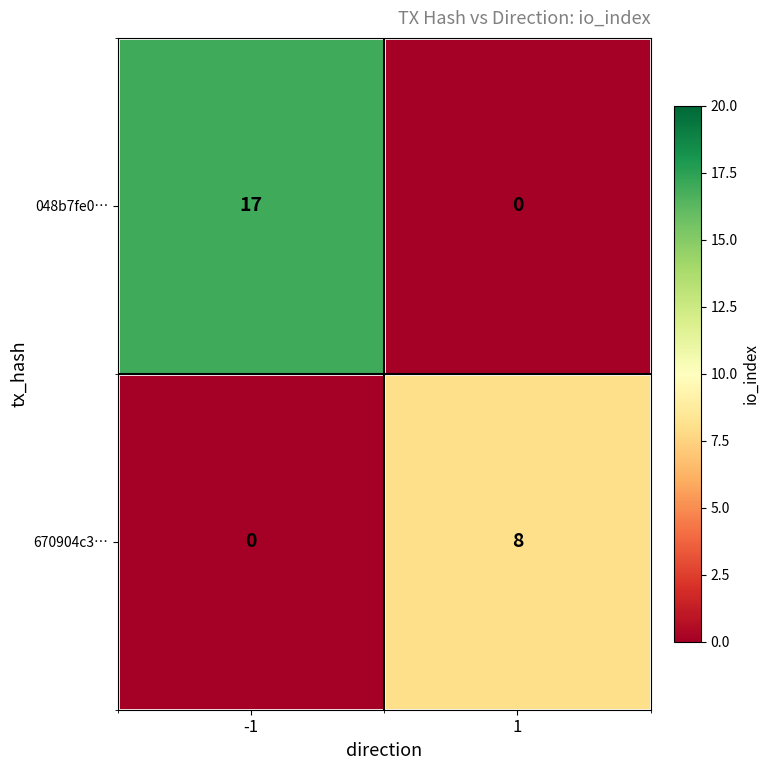

What is the approximate value of 670904c3… at 1?

8